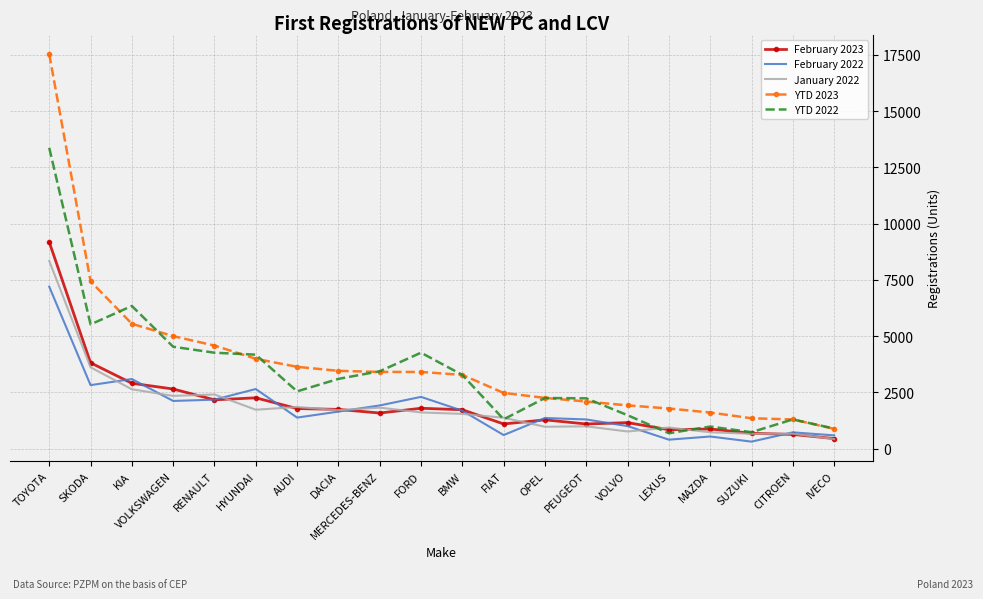

True or false: YTD 2023 and February 2023 intersect in this chart.

False